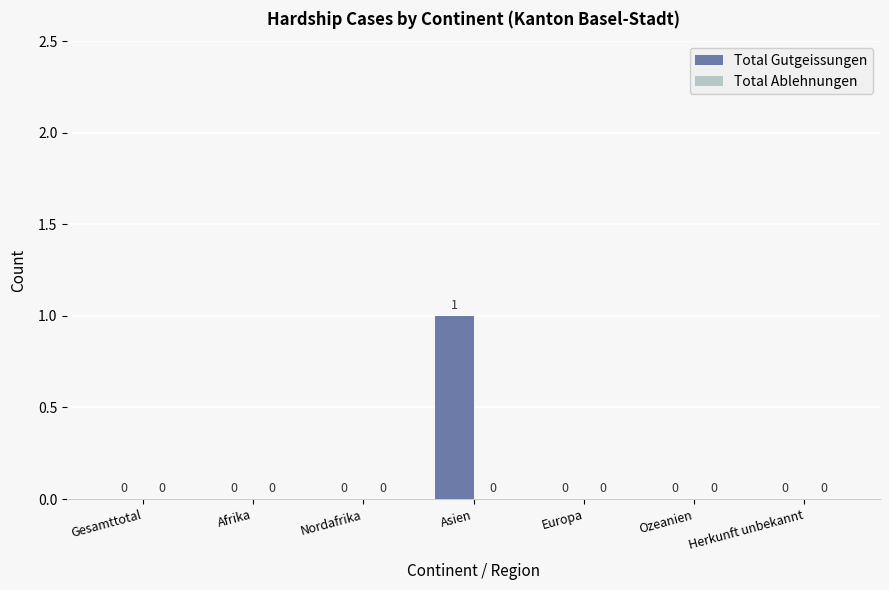

The chart shows a value of 0 at Herkunft unbekannt. True or false?

True